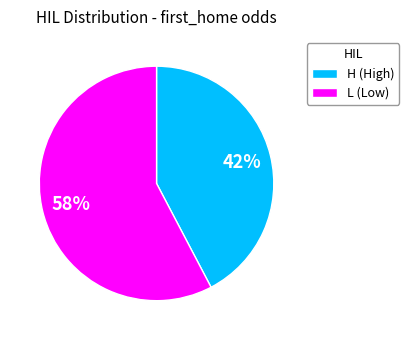

How many segments does this pie chart have?

2